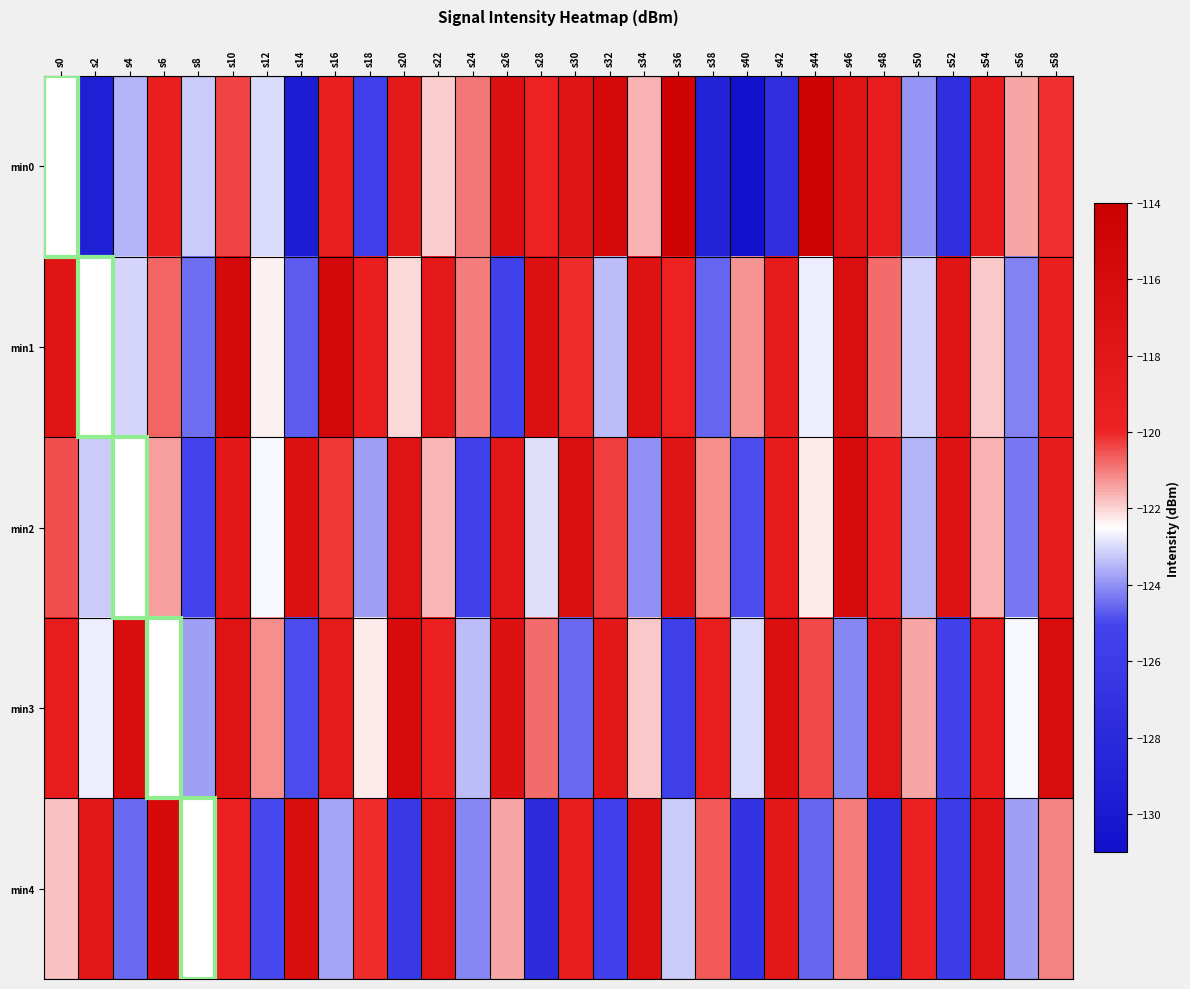

What is the spread (max minus min) of values at s30?

7.9